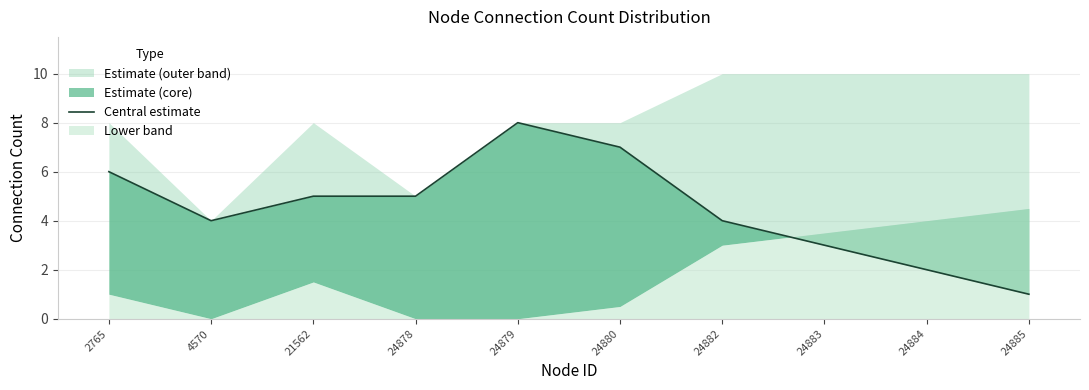

The value at 24885 is 1. True or false?

True